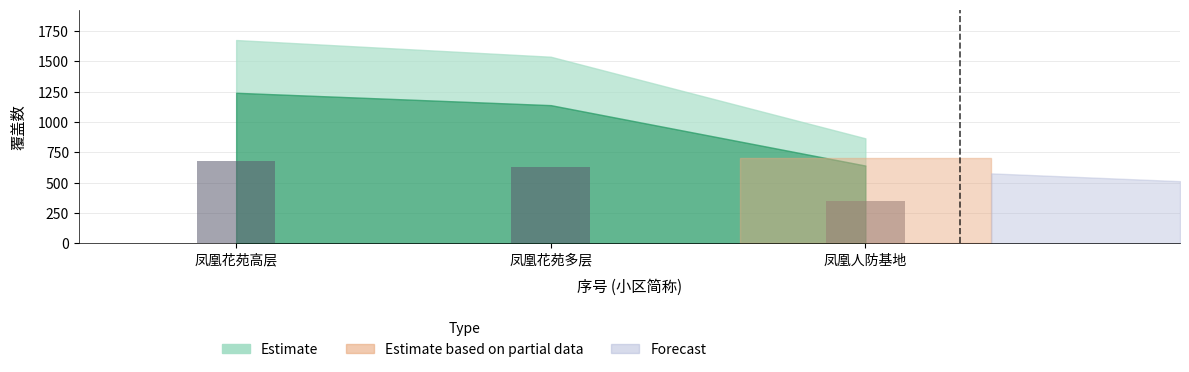

What is the difference between the values at 凤凰花苑多层 and 凤凰花苑高层?

56.1